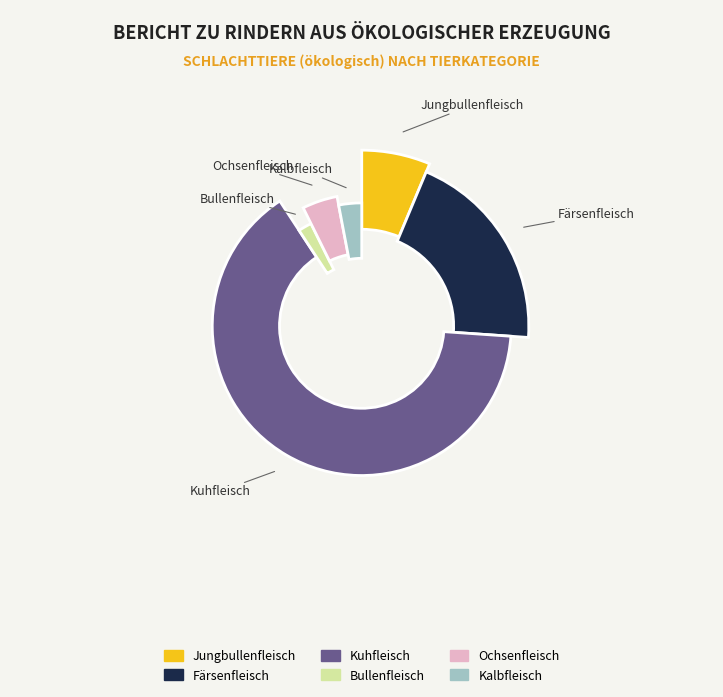

How many segments does this pie chart have?

6